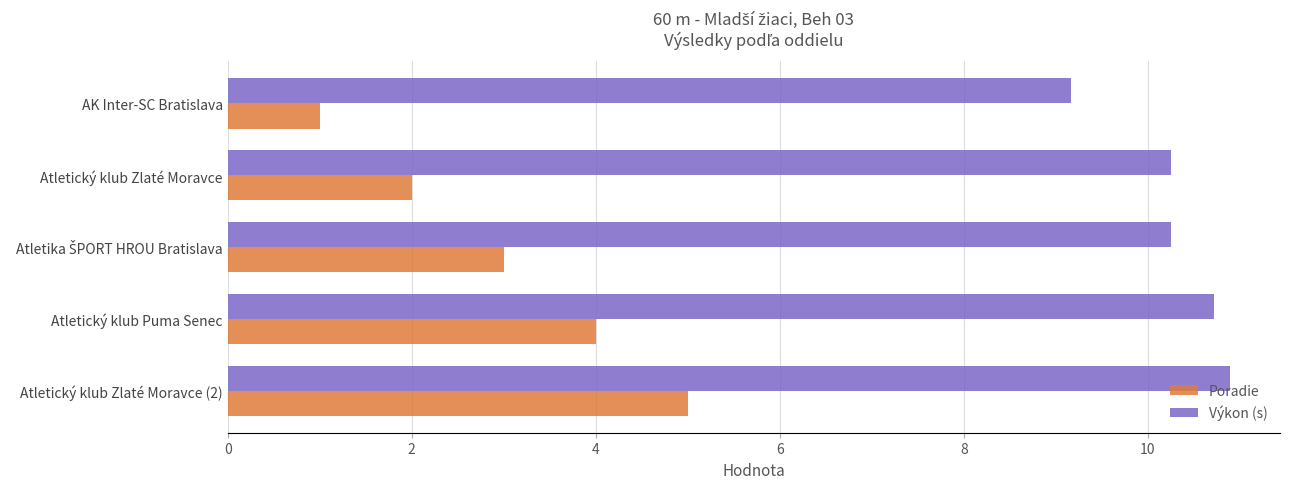

What is the difference between the maximum and second lowest values in the Poradie series?

3.0